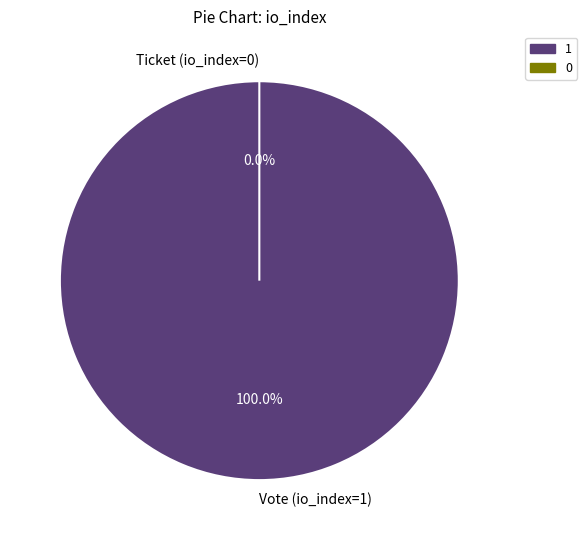

How many slices are in this pie chart?

2